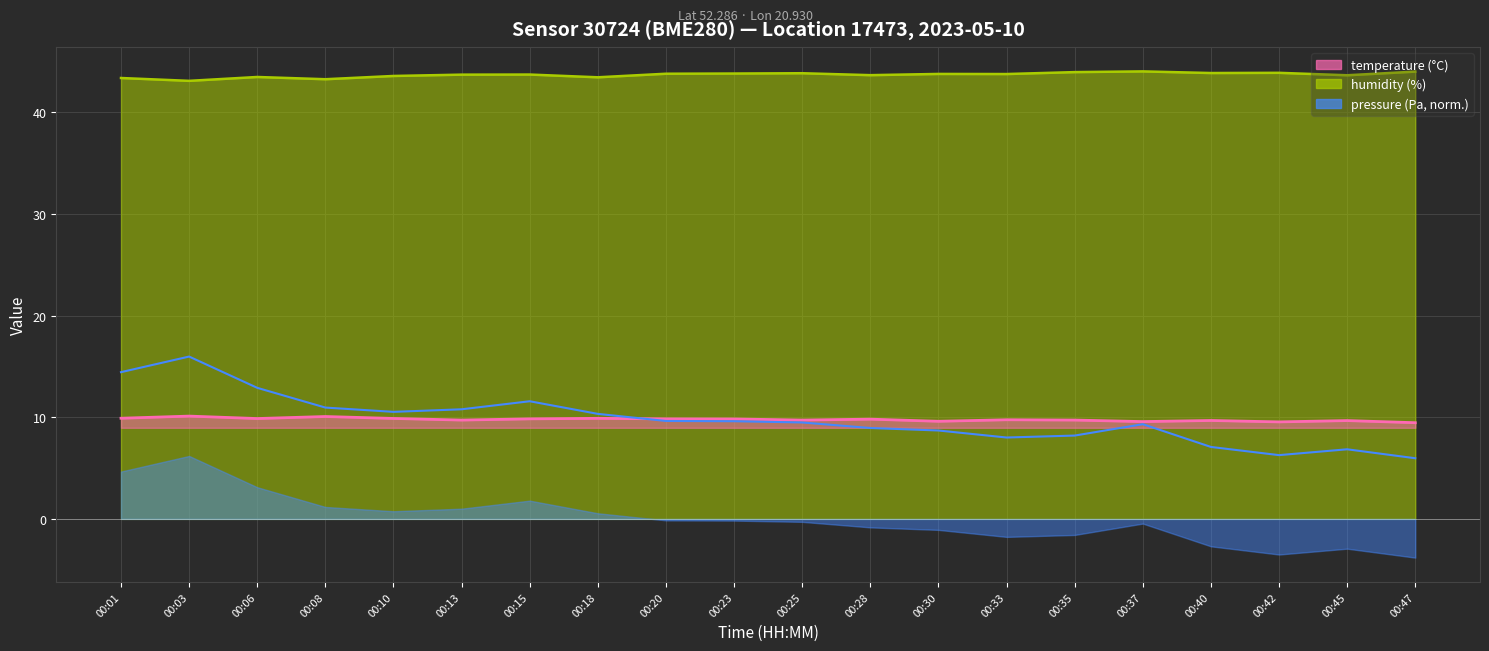

Count the temperature (line) values in the range 9 to 10.

18